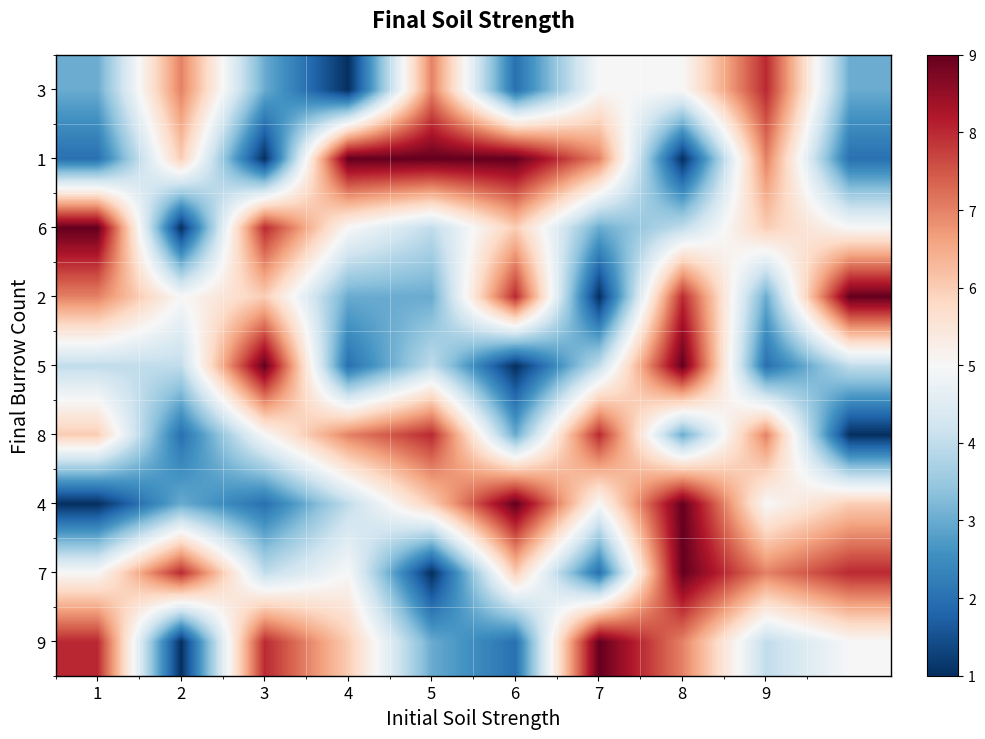

Count the number of categories in the chart.

10